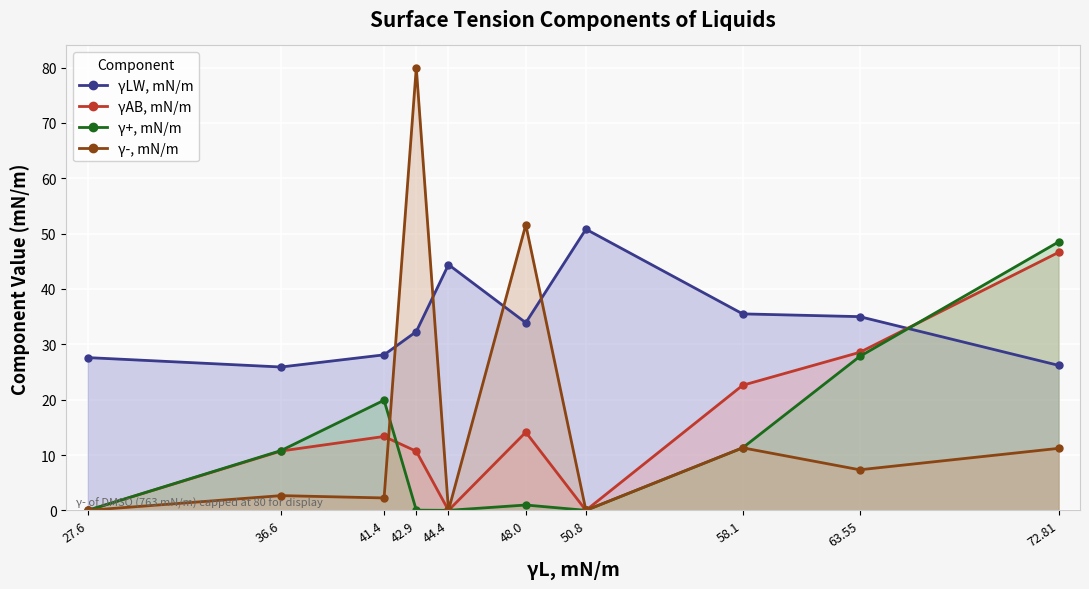

Rank the categories by γ+, mN/m value from lowest to highest.

27.6, 44.4, 50.8, 42.9, 48.0, 36.6, 58.1, 41.4, 63.55, 72.81